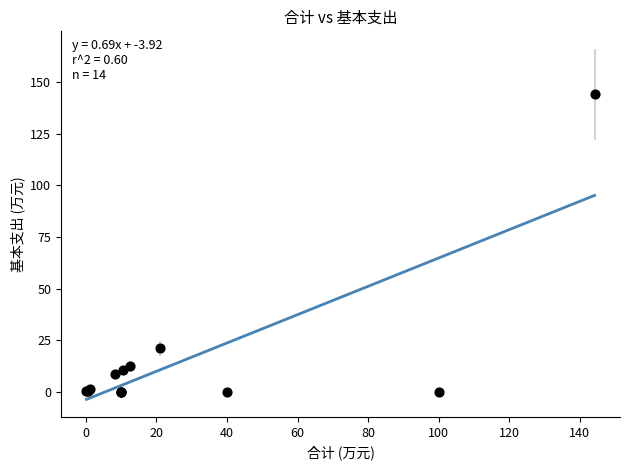

What Y value in the scatter plot is closest to 72?

20.9